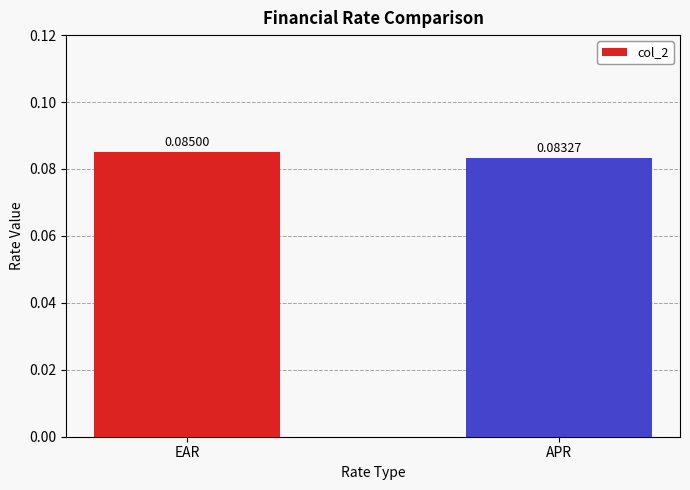

Rank the categories by value from lowest to highest.

APR, EAR